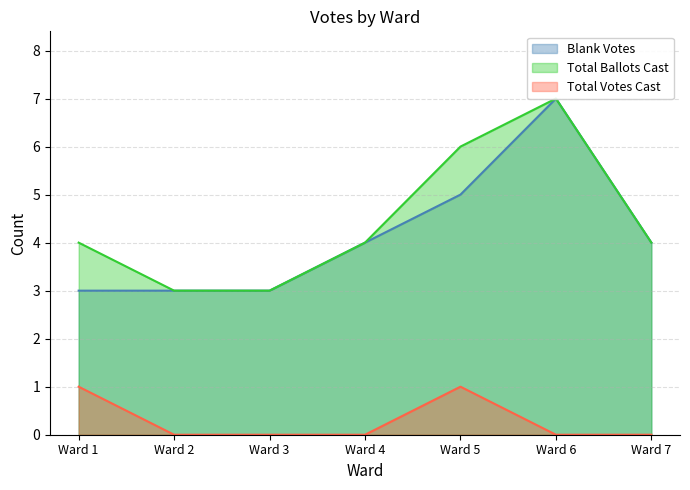

Where is Blank Votes nearest to the value 5?

Ward 5